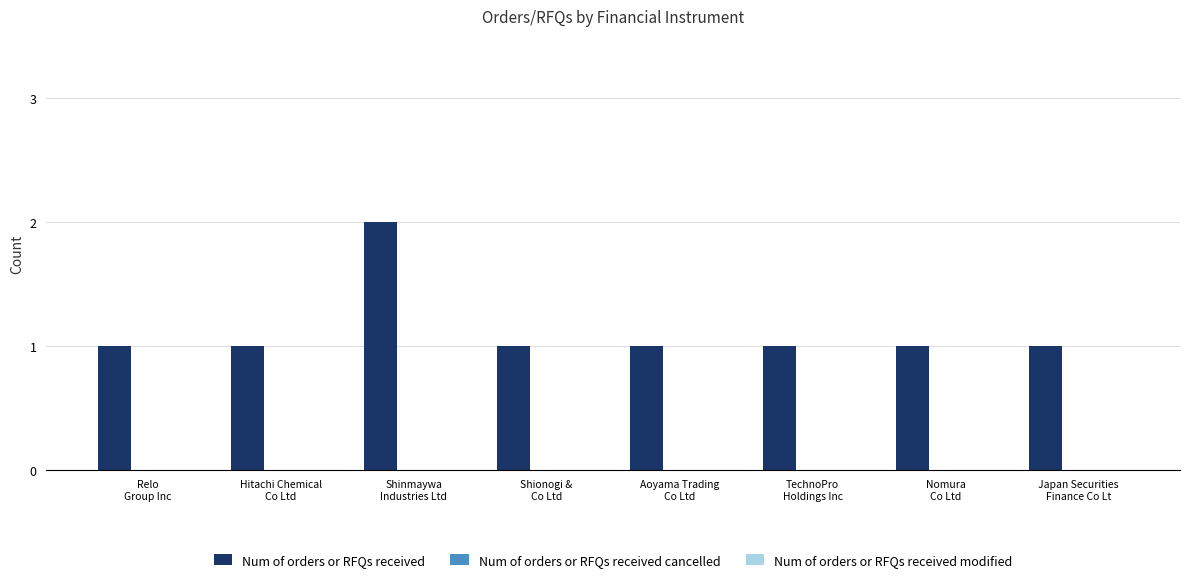

What is the sum of all values?

9